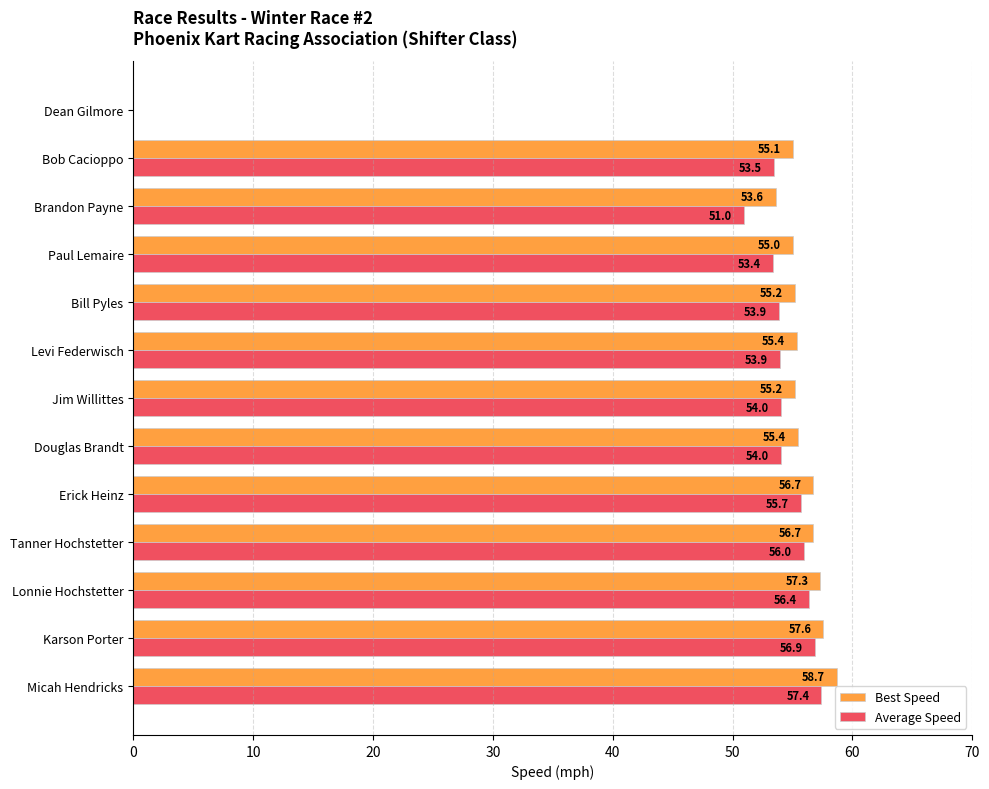

At which category is the sum across all series the highest?

Micah Hendricks